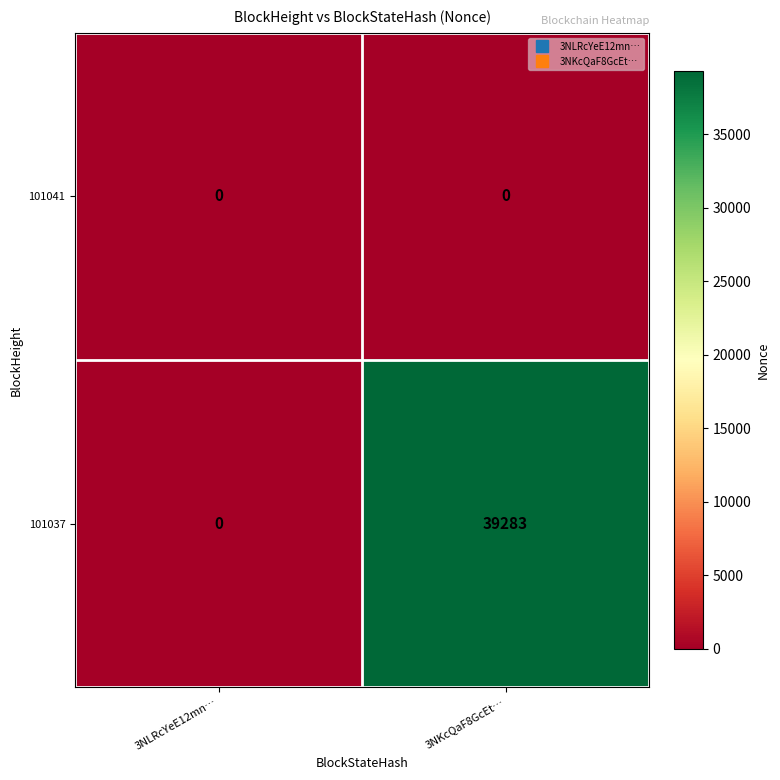

Reading left to right, what are all the values shown in this chart?

101041: 3NLRcYeE12mn…=0	3NKcQaF8GcEt…=0
101037: 3NLRcYeE12mn…=0	3NKcQaF8GcEt…=39283